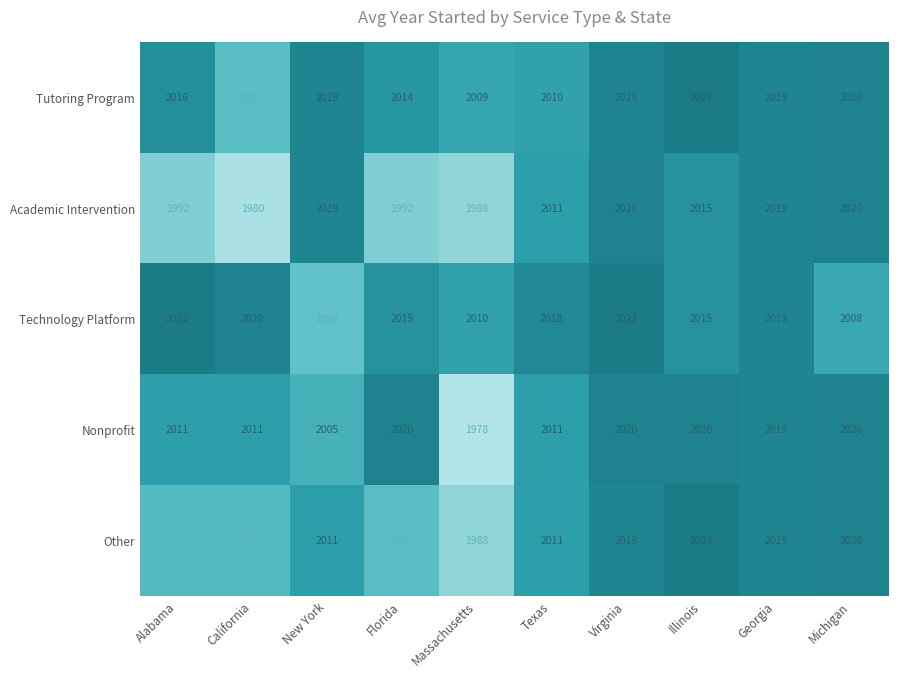

The Other series shows 1295 at California. True or false?

False